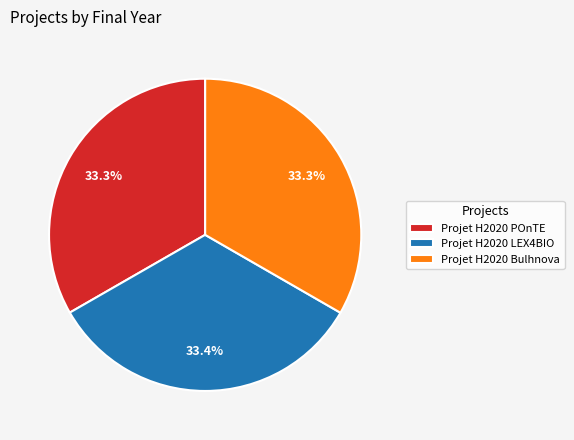

Combined, what portion of the pie is Projet H2020 LEX4BIO and Projet H2020 Bulhnova?

66.7%